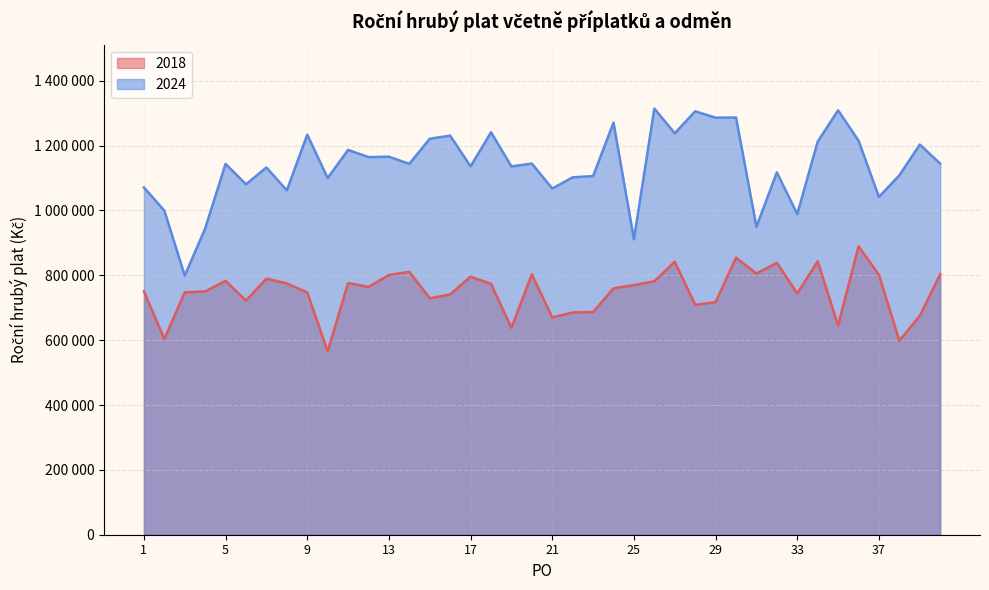

Which has a higher value, 29 or 22?

29